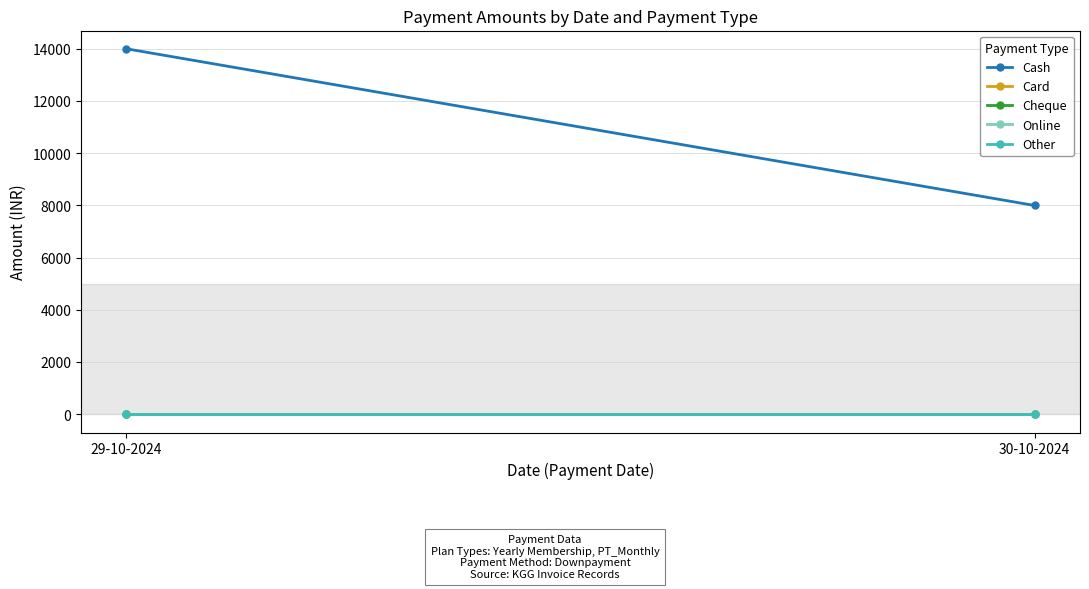

Reading left to right, transcribe all the data shown in this chart.

Cash: 14000	8000
Card: 0	0
Cheque: 0	0
Online: 0	0
Other: 0	0